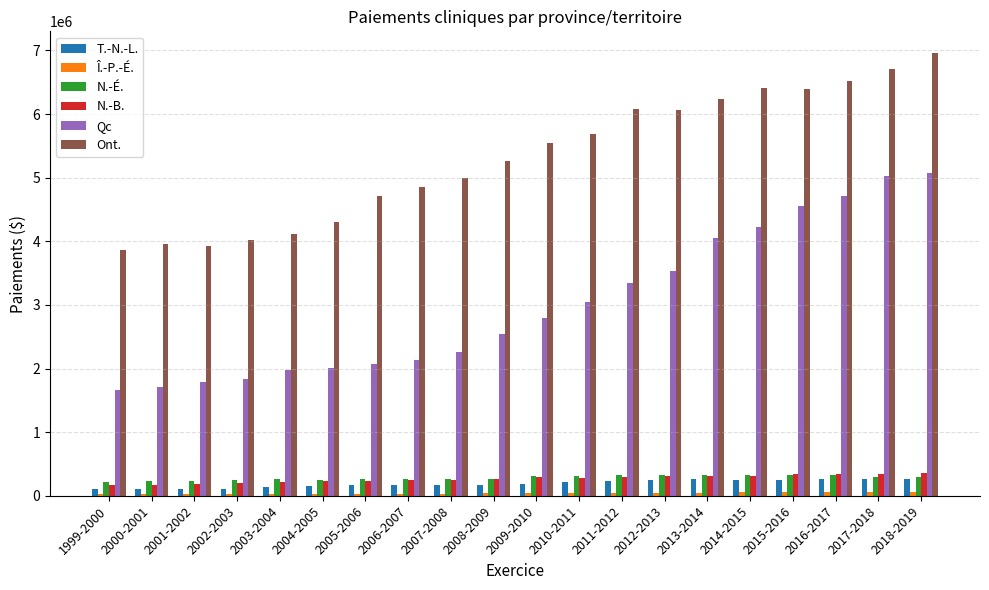

Does the chart contain any negative values?

No